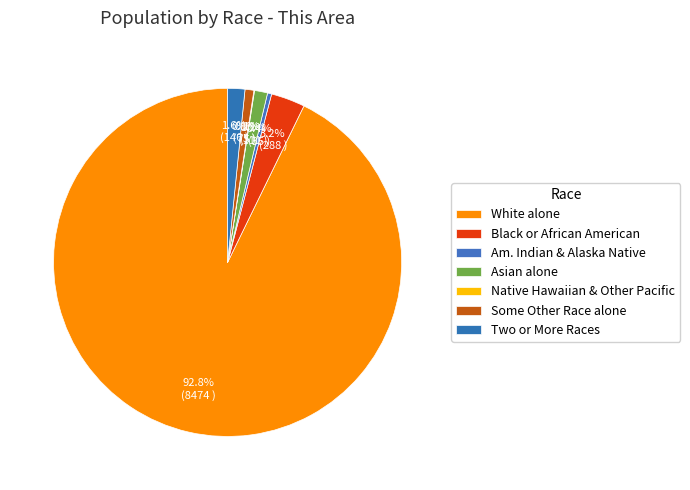

Which slice is the largest?

White alone